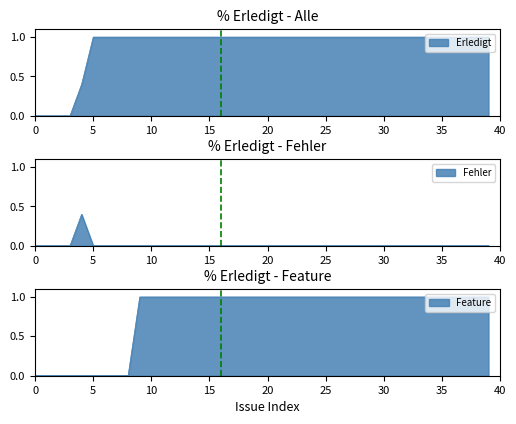

Is it true that Erledigt equals 1.5 at 437?

False